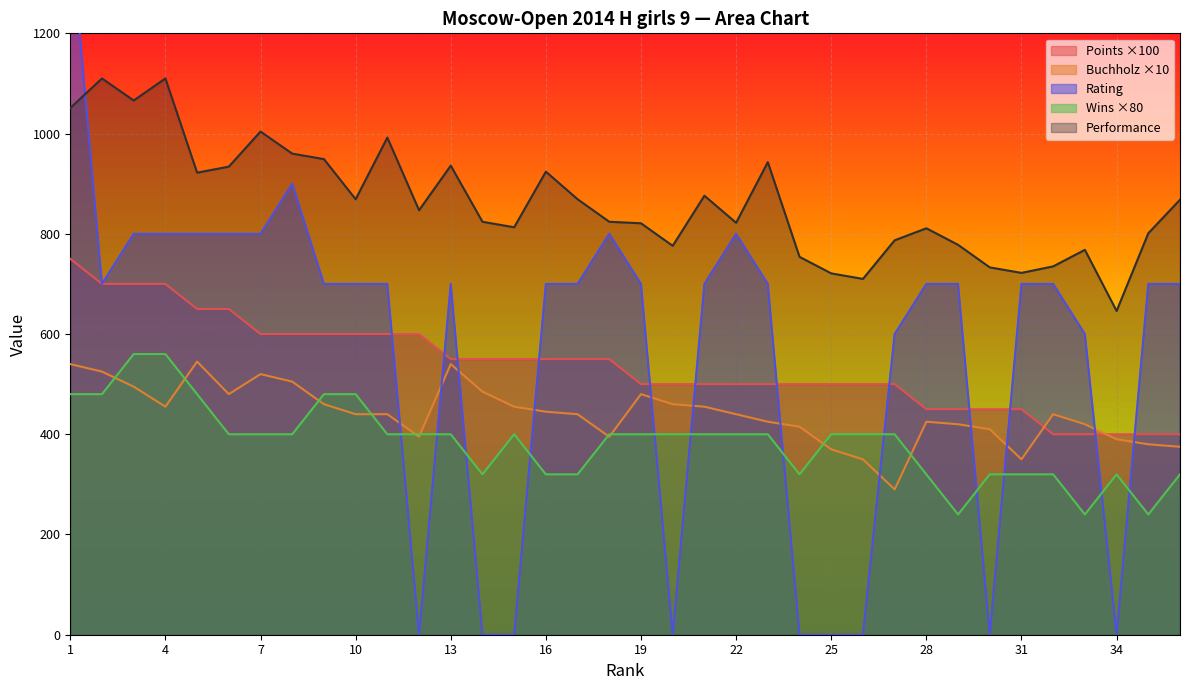

Reading left to right, transcribe all the data shown in this chart.

Points: 750	700	700	700	650	650	600	600	600	600	600	600	550	550	550	550	550	550	500	500	500	500	500	500	500	500	500	450	450	450	450	400	400	400	400	400
Buchholz: 540	525	495	455	545	480	520	505	460	440	440	395	540	485	455	445	440	395	480	460	455	440	425	415	370	350	290	425	420	410	350	440	420	390	380	375
Rating: 1412	700	800	800	800	800	800	900	700	700	700	0	700	0	0	700	700	800	700	0	700	800	700	0	0	0	600	700	700	0	700	700	600	0	700	700
Wins: 480	480	560	560	480	400	400	400	480	480	400	400	400	320	400	320	320	400	400	400	400	400	400	320	400	400	400	320	240	320	320	320	240	320	240	320
Performance: 1051	1110	1066	1110	922	934	1004	960	949	869	992	847	936	824	813	924	869	824	821	776	876	822	943	754	721	710	787	811	778	733	722	735	768	646	801	868